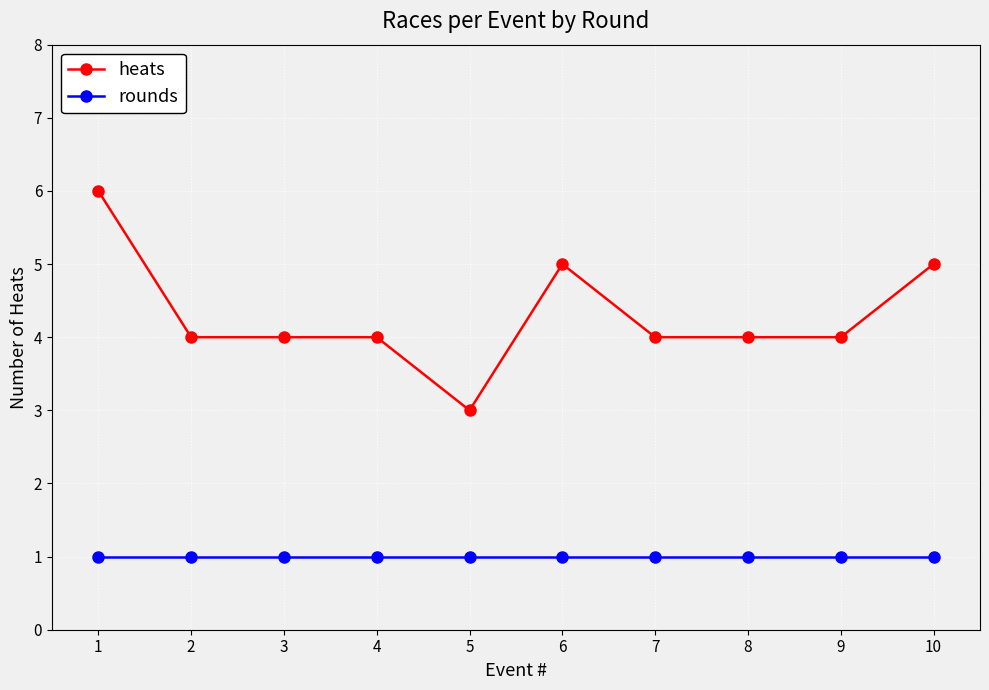

Which category has the lowest value in the heats series?

5